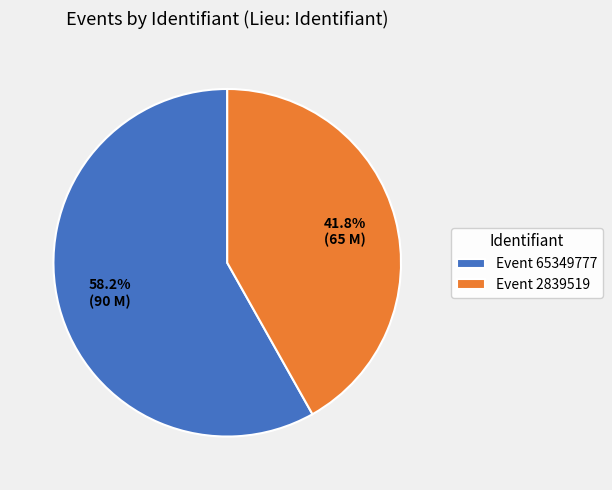

Does Event 2839519 represent more than half of the total?

No